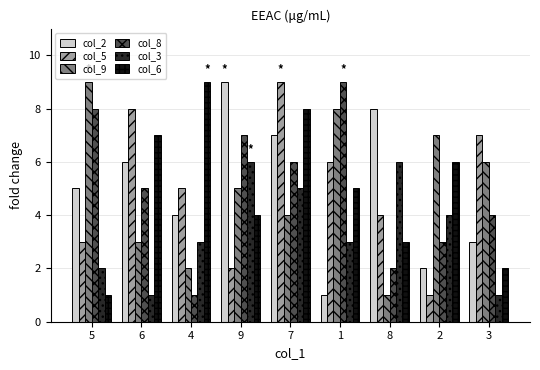

Reading left to right, extract all data points from this chart.

col_2: 5	6	4	9	7	1	8	2	3
col_5: 3	8	5	2	9	6	4	1	7
col_9: 9	3	2	5	4	8	1	7	6
col_8: 8	5	1	7	6	9	2	3	4
col_3: 2	1	3	6	5	3	6	4	1
col_6: 1	7	9	4	8	5	3	6	2